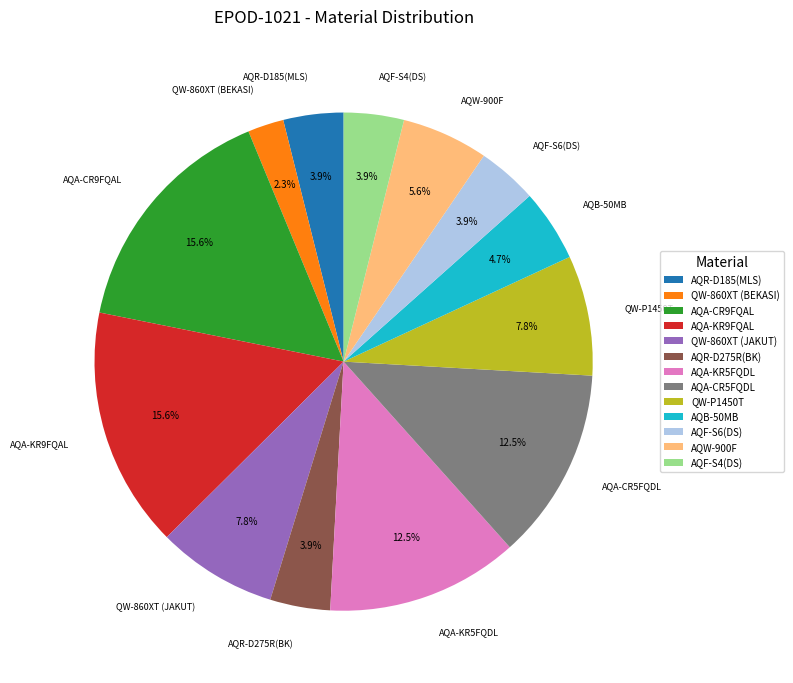

To the nearest percent, what is the average slice percentage?

8%